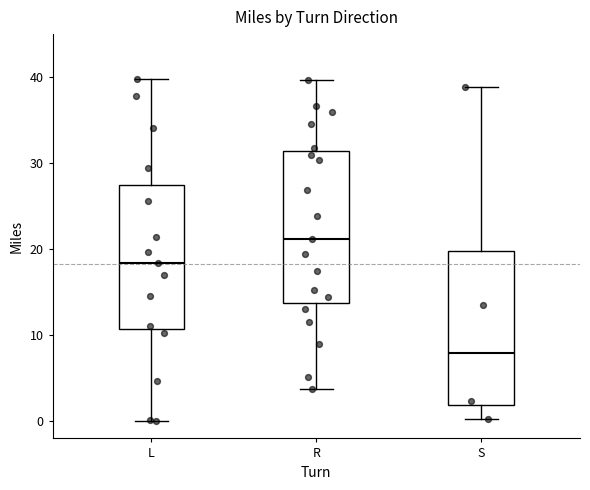

Reading left to right, read every box against the y-axis: the position of its median line, the range the box covers, and the ends of its whiskers. The values are not printed on the chart, so give them approximately, as read against the axis.

L: median 18, box 11 to 28, whiskers 0 to 40
R: median 21, box 14 to 31, whiskers 4 to 40
S: median 8, box 2 to 20, whiskers 0 to 39